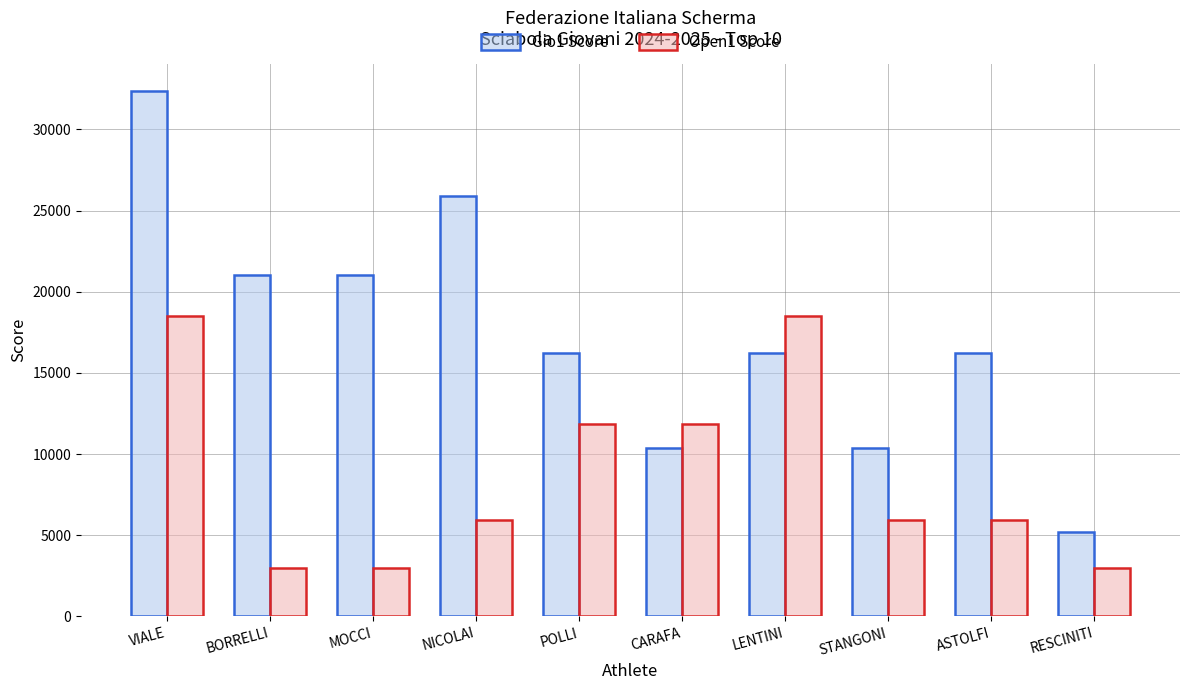

What is the greatest value displayed?

32400